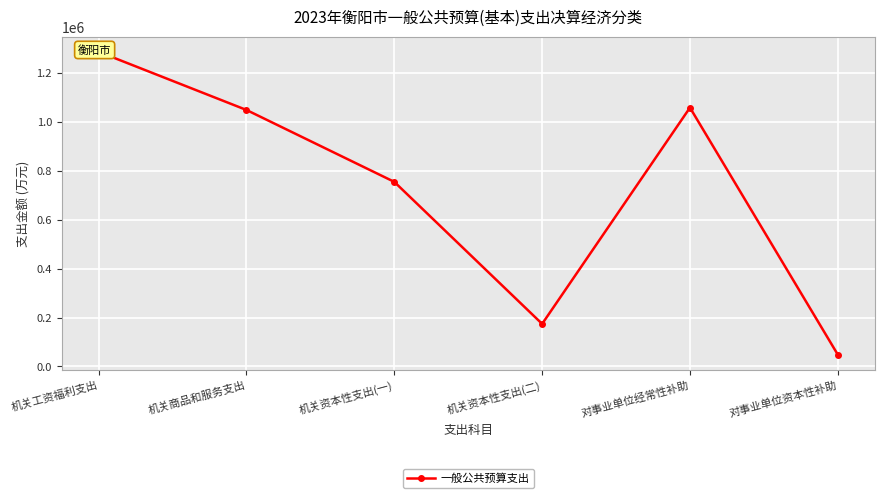

Where is the data nearest to the value 667705?

机关资本性支出(一)